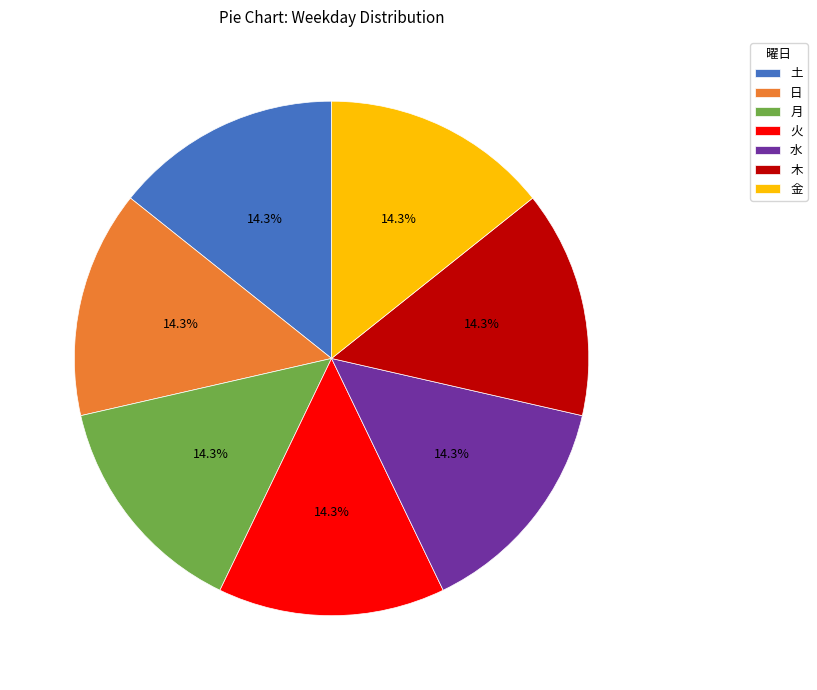

Approximately how many times larger is the value at 水 compared to 日?

1.0